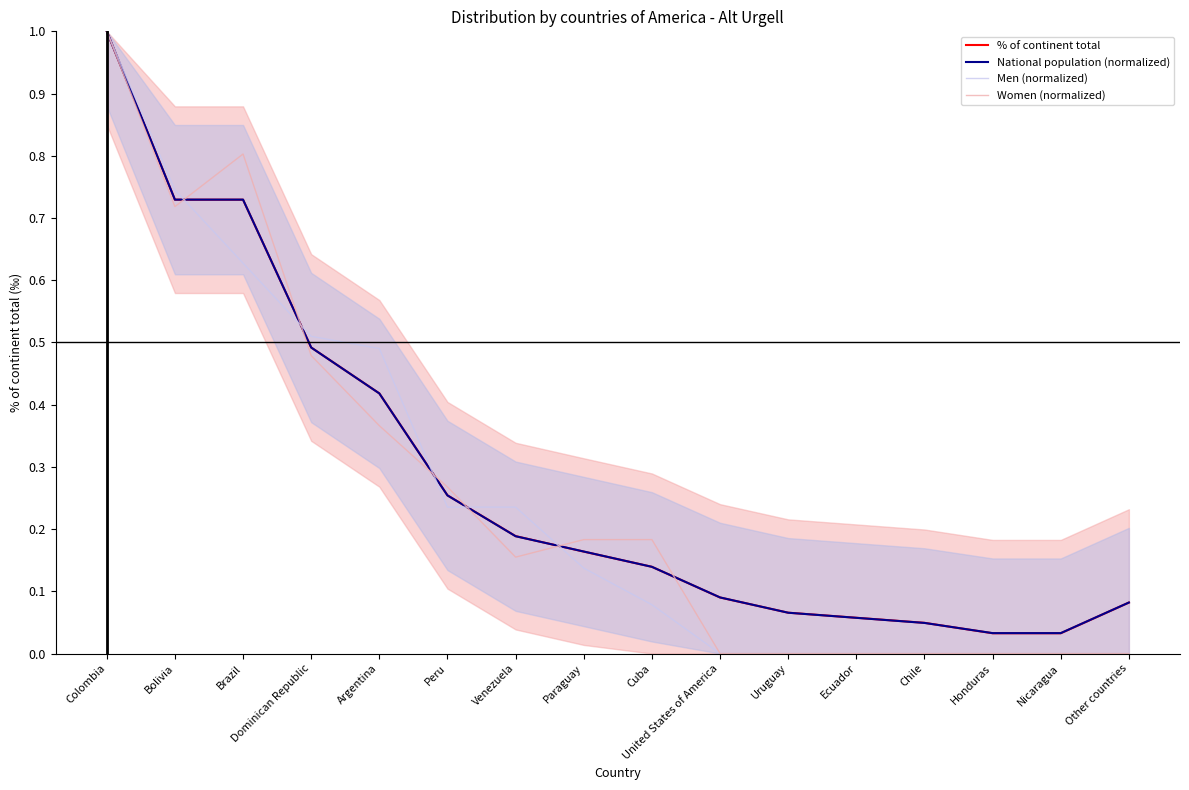

The National population (normalized) series shows 0.1 at United States of America. True or false?

True